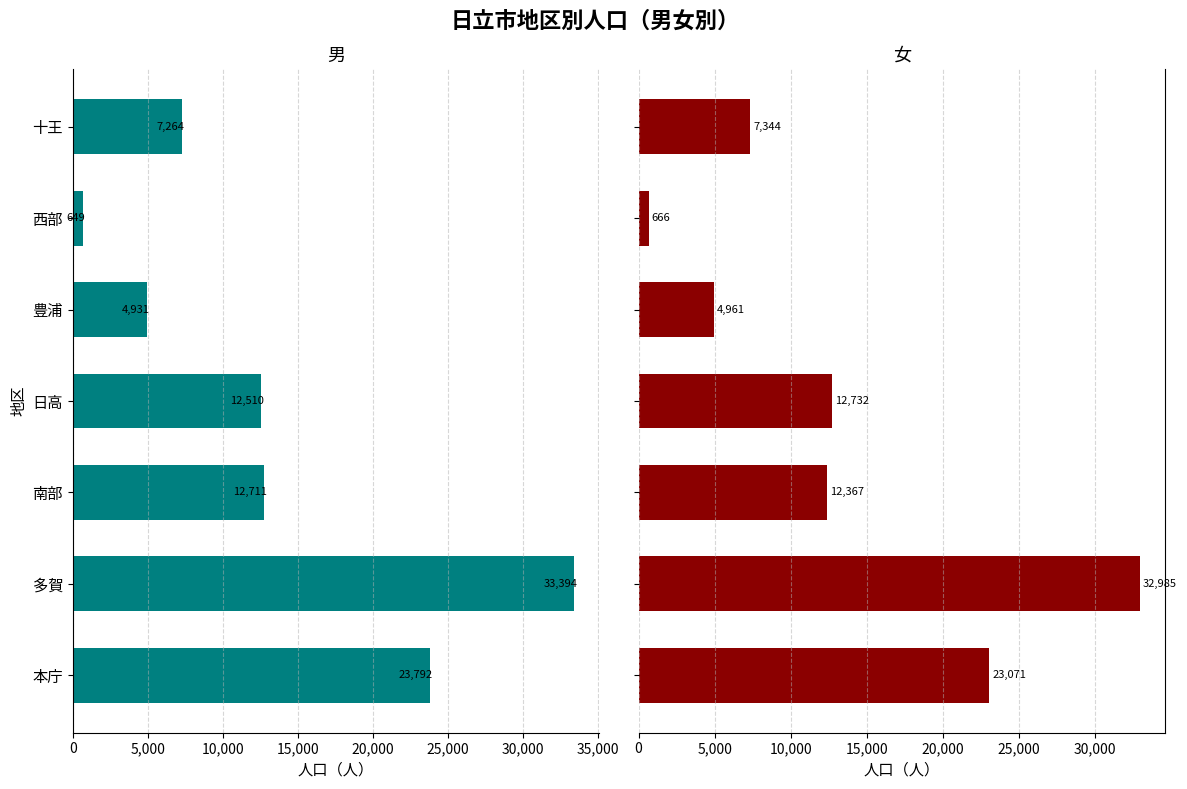

How many data points in 女 are above 12367?

3